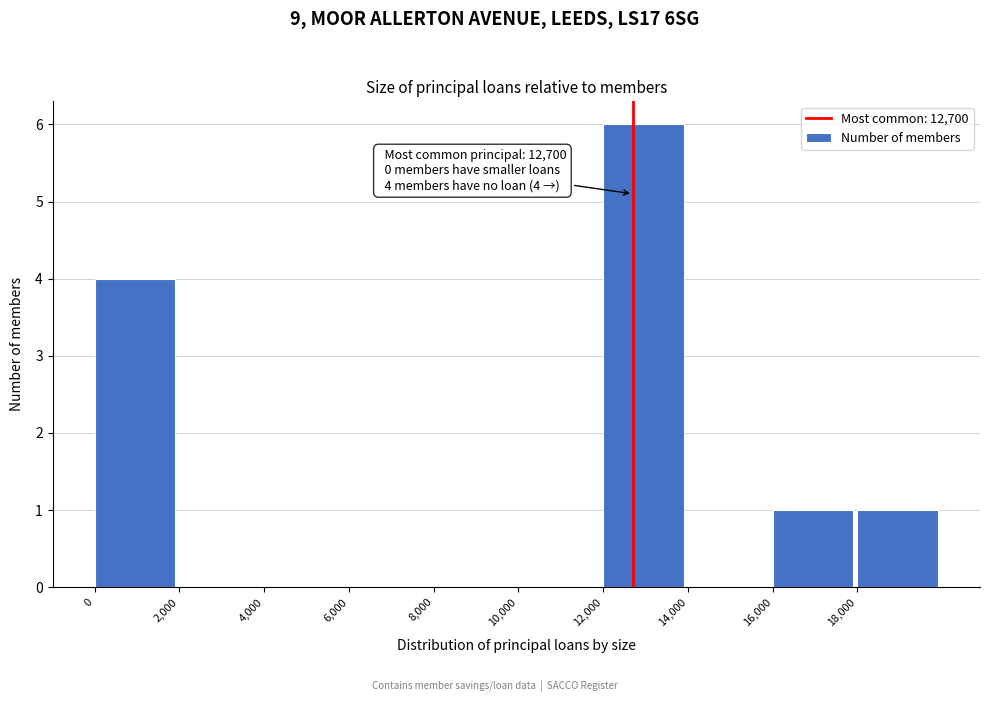

Which range on the x-axis has the tallest bar?

12000 to 14000